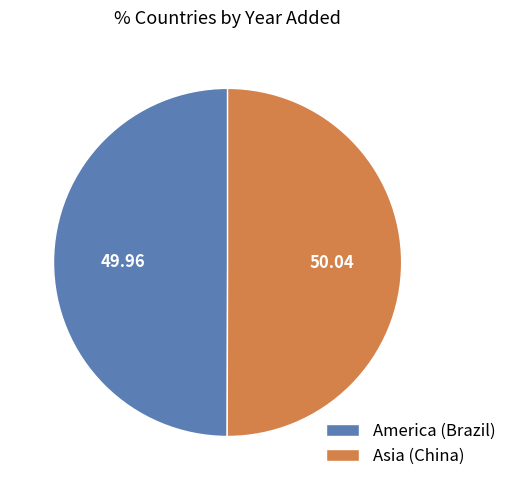

Combined, do America (Brazil) and Asia (China) account for over 50%?

Yes